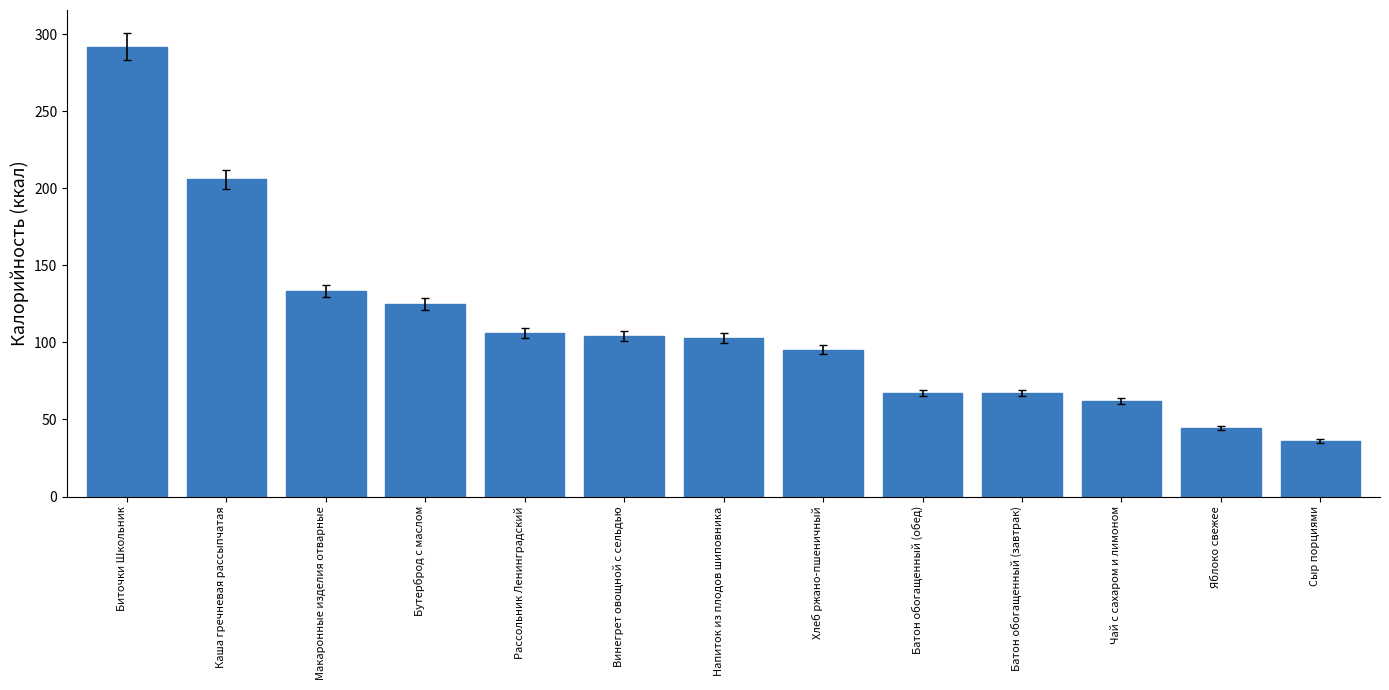

True or false: the data shows 46.0 at Хлеб ржано-пшеничный.

False